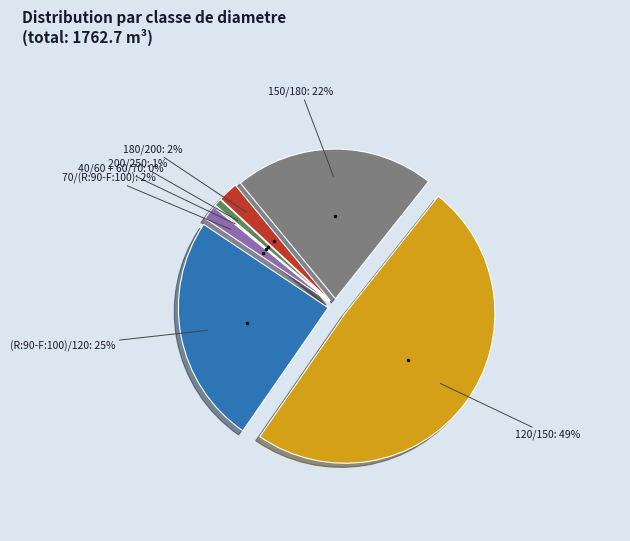

Does any single category account for the majority?

No